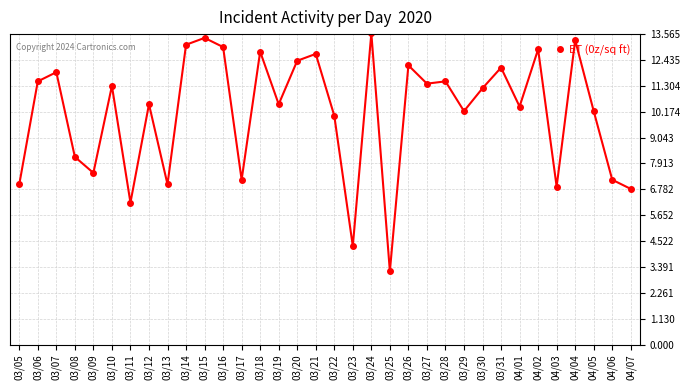

Reading left to right, what are all the values shown in this chart?

7.0	11.5	11.9	8.2	7.5	11.3	6.2	10.5	7.0	13.1	13.4	13.0	7.2	12.8	10.5	12.4	12.7	10.0	4.3	13.6	3.2	12.2	11.4	11.5	10.2	11.2	12.1	10.4	12.9	6.9	13.3	10.2	7.2	6.8